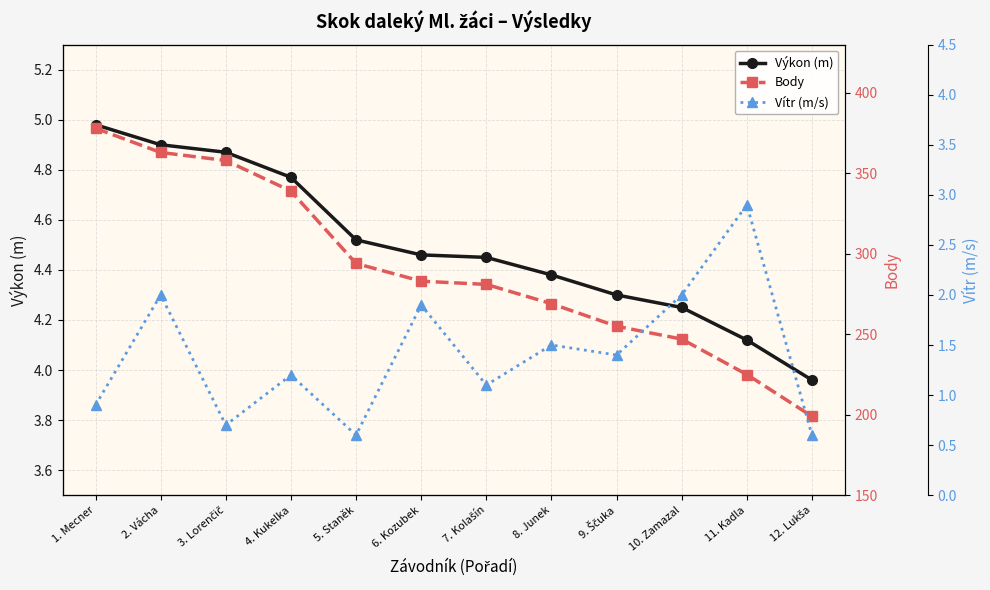

List the labels in order of Body value, largest first.

1. Mecner, 2. Vácha, 3. Lorenčič, 4. Kukelka, 5. Staněk, 6. Kozubek, 7. Kolašín, 8. Junek, 9. Ščuka, 10. Zamazal, 11. Kadla, 12. Lukša